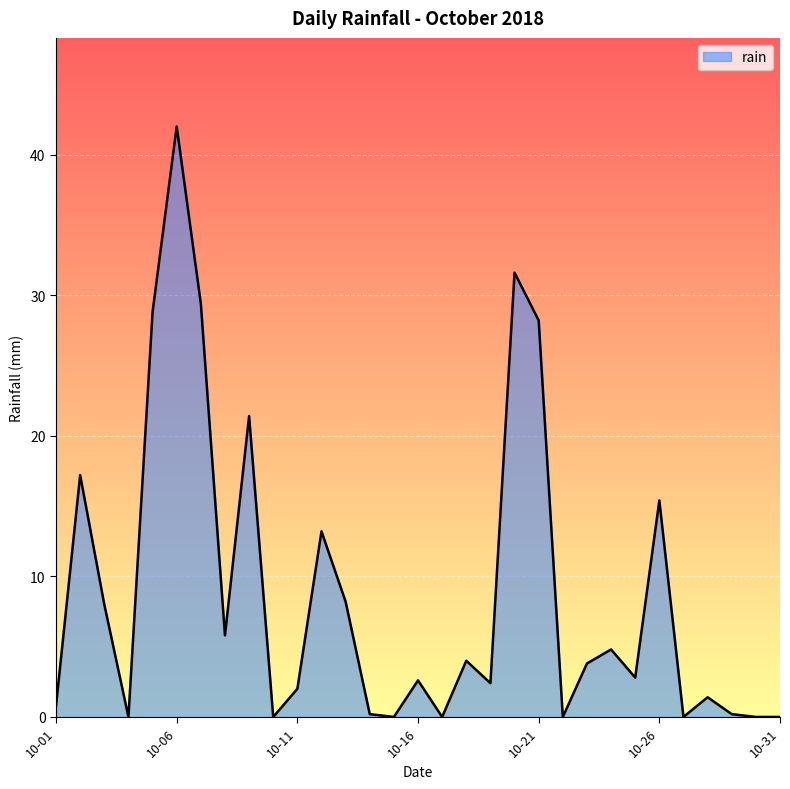

What is the difference between the maximum and minimum values?

42.0